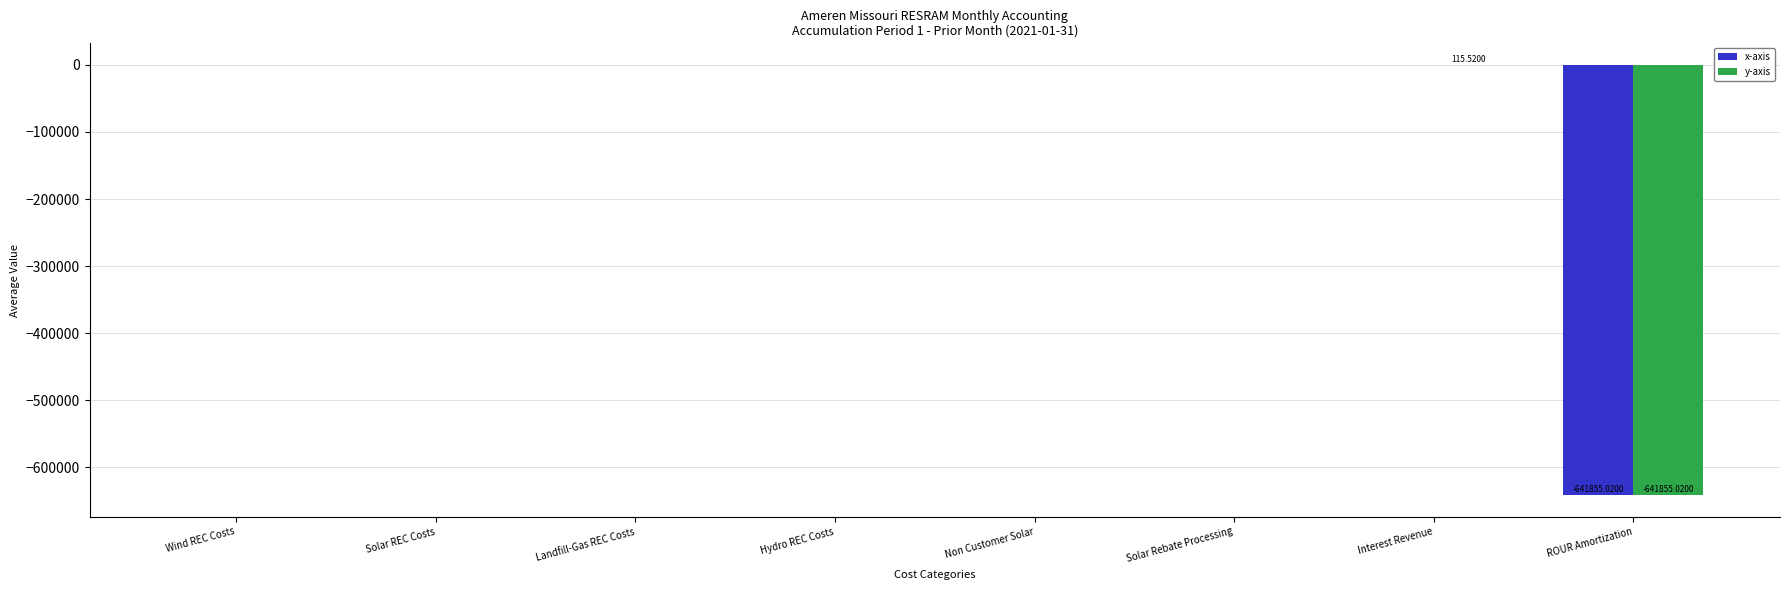

What is the sum of all y-axis values?

-641739.5